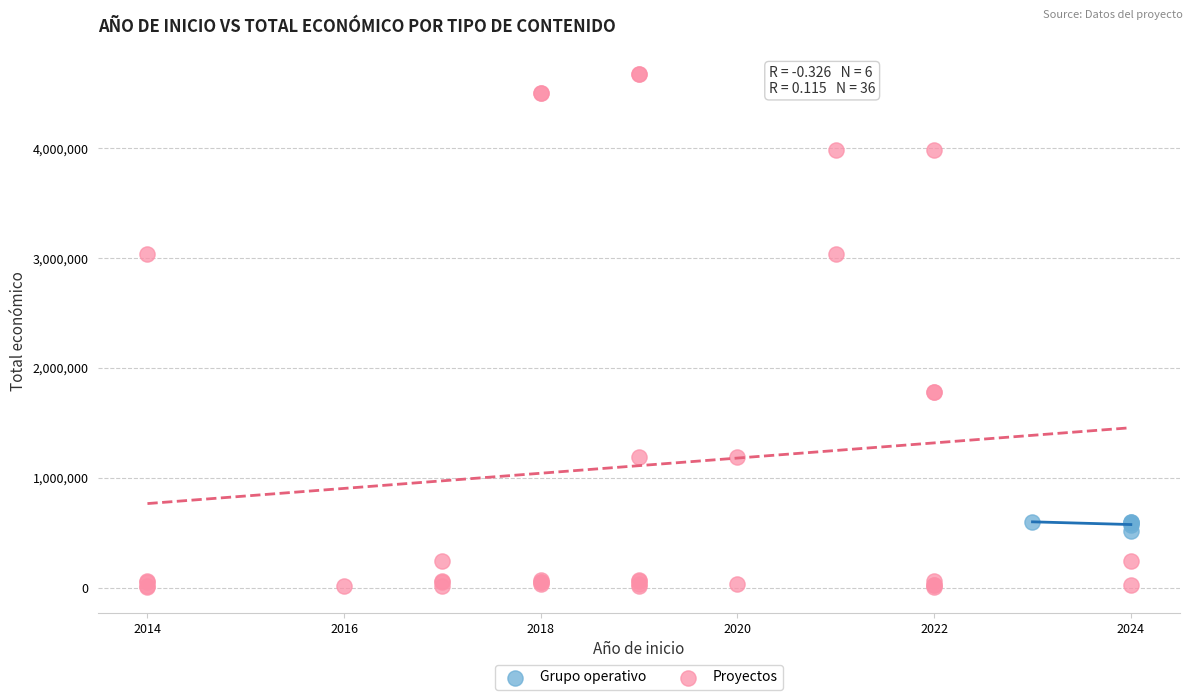

Which series reaches the maximum Y coordinate?

Proyectos